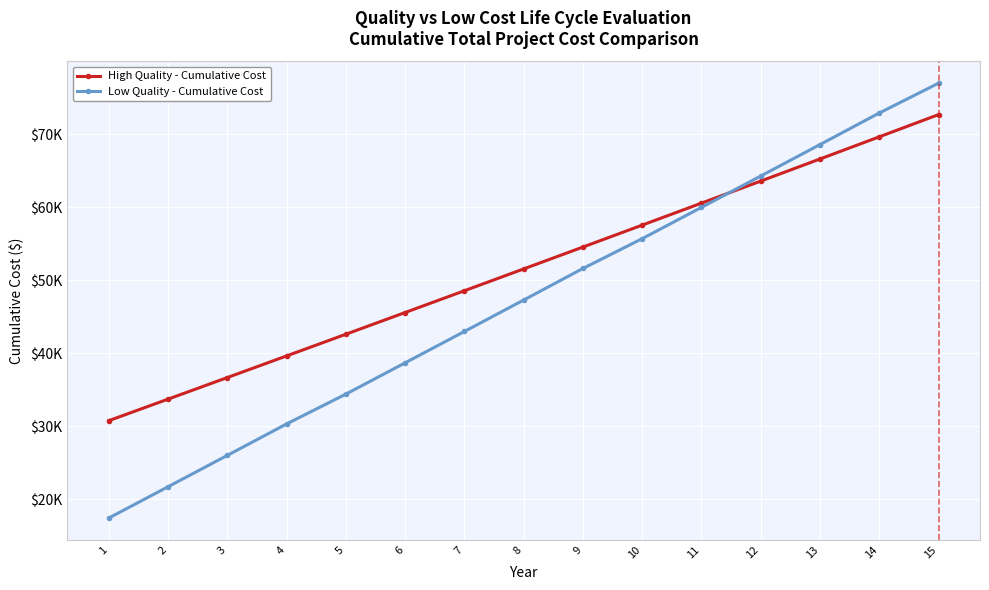

How many times do Low Quality - Cumulative Cost and High Quality - Cumulative Cost cross each other?

1